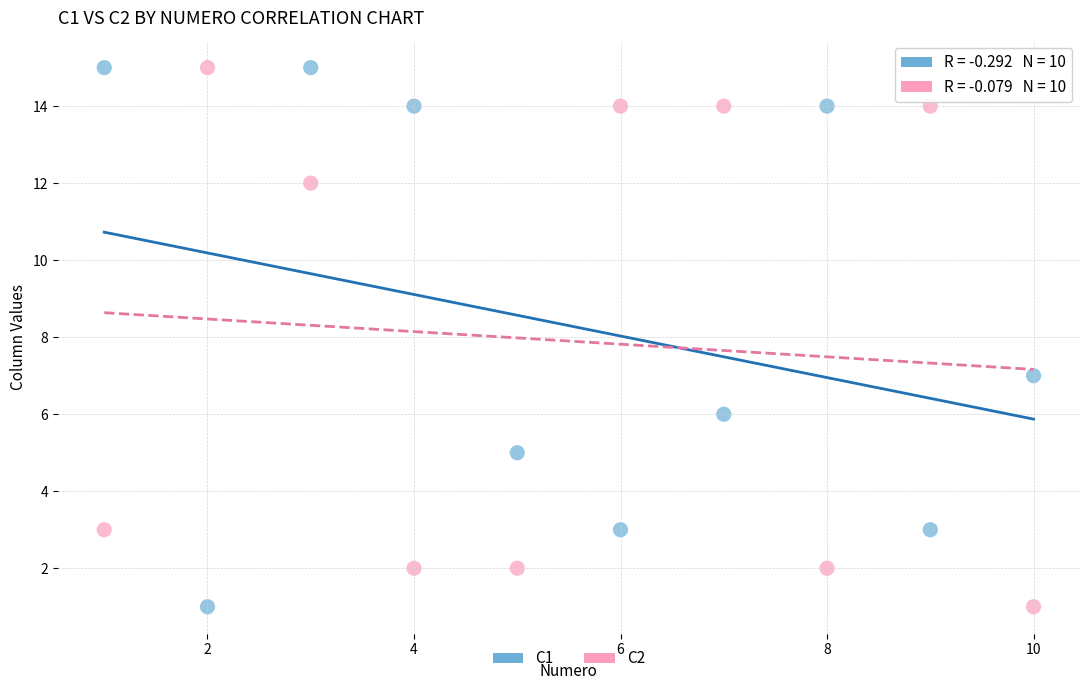

What is the X range (max minus min) for the scatter plot?

9